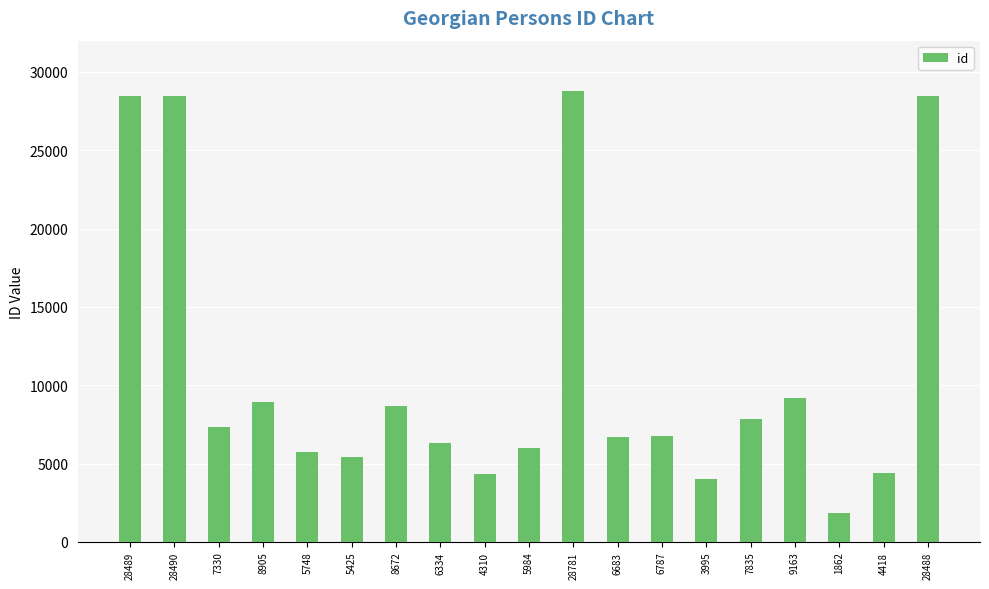

Are the bars grouped side by side (vs. stacked)?

No